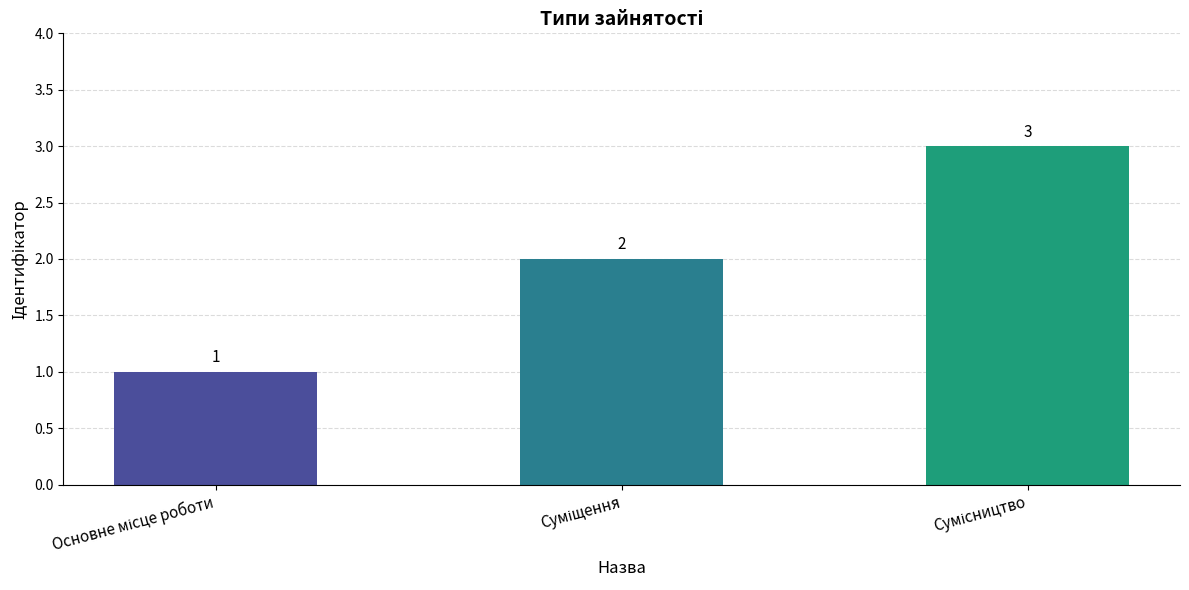

What is the sum of all values?

6